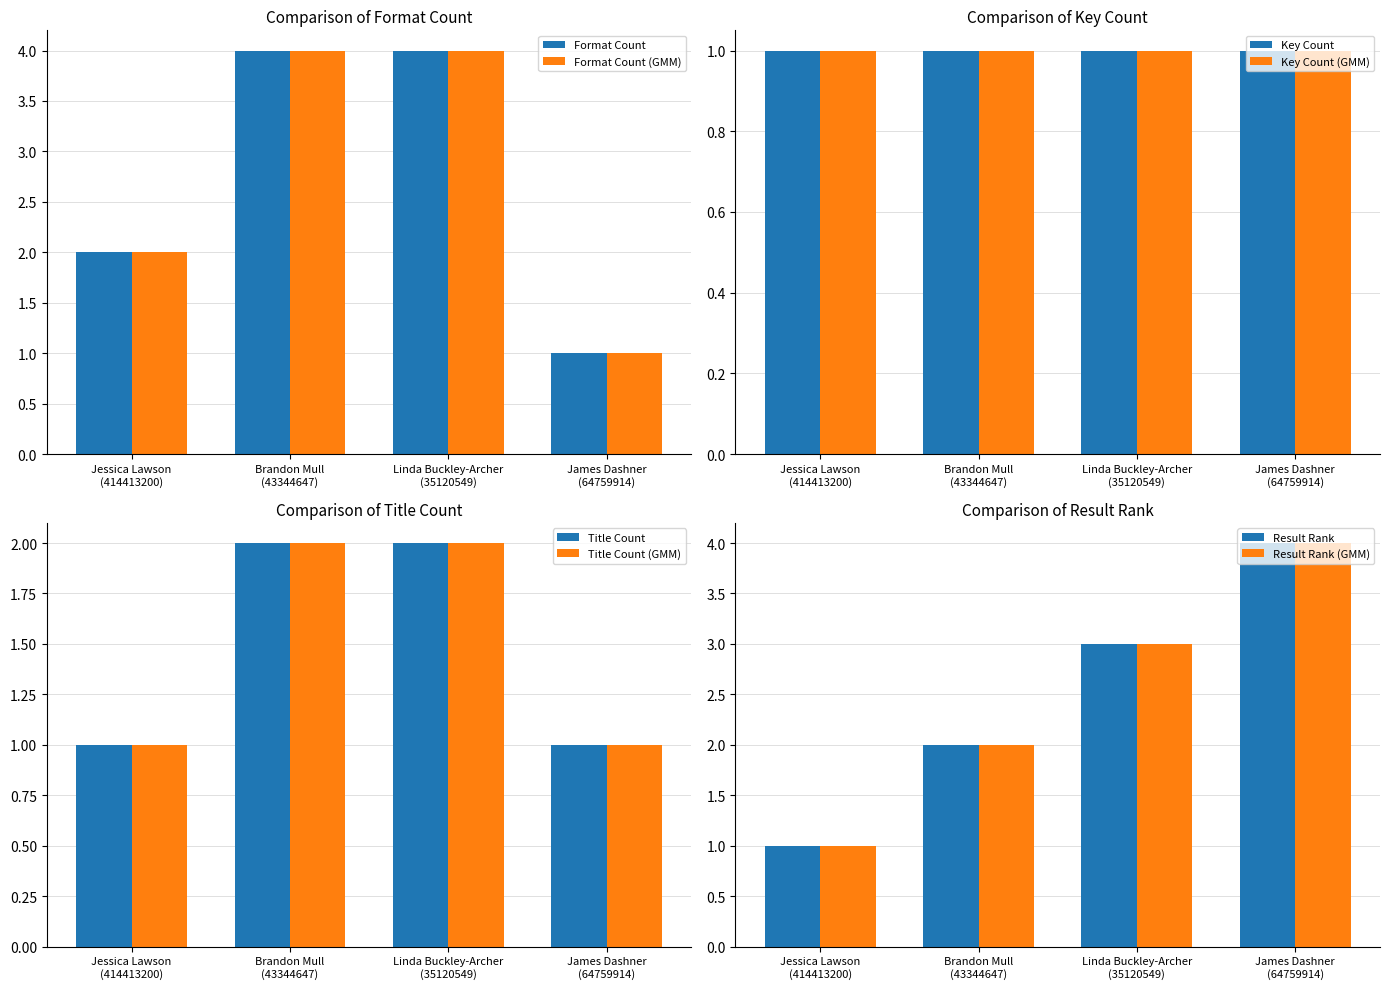

What is the average value?

3